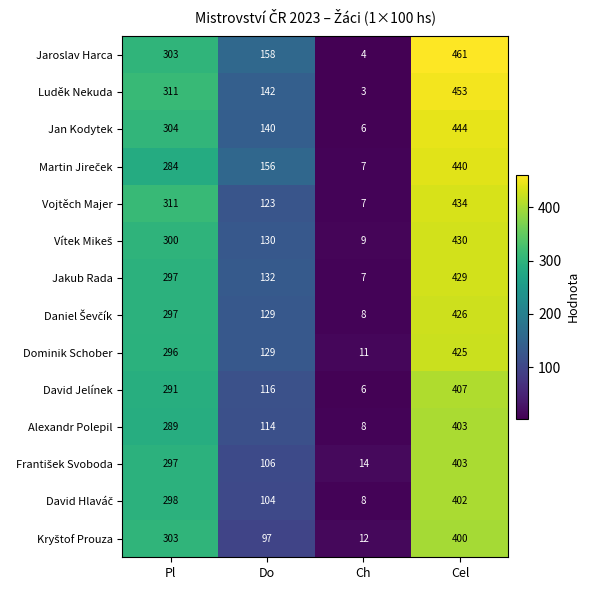

What is the sum of all Dominik Schober values?

861